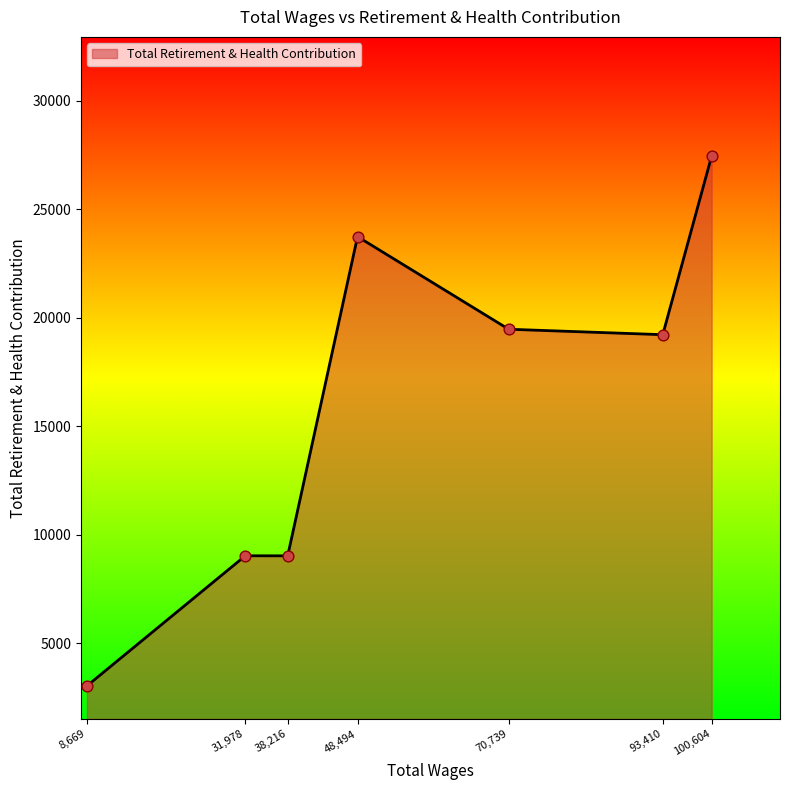

Approximately how many times larger is the value at 31,978 compared to 70,739?

0.5